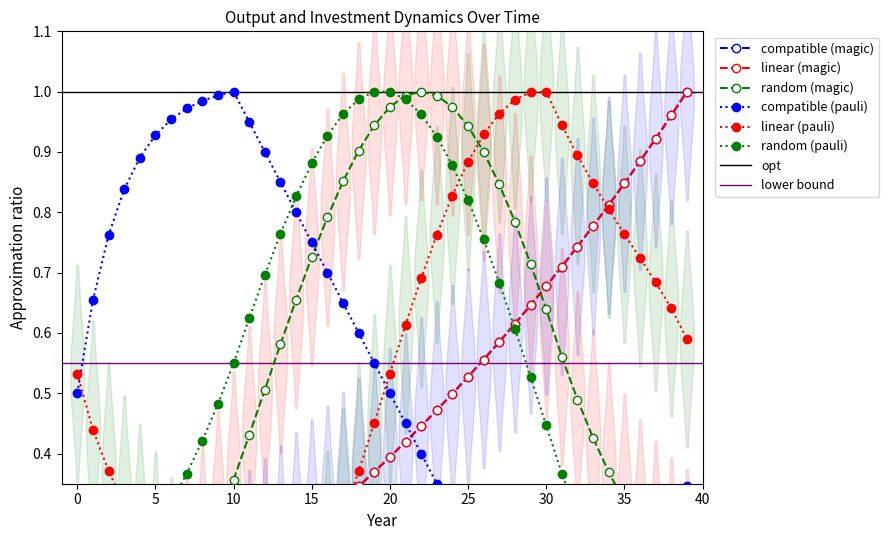

What is the total value across all series at 31?

3.3